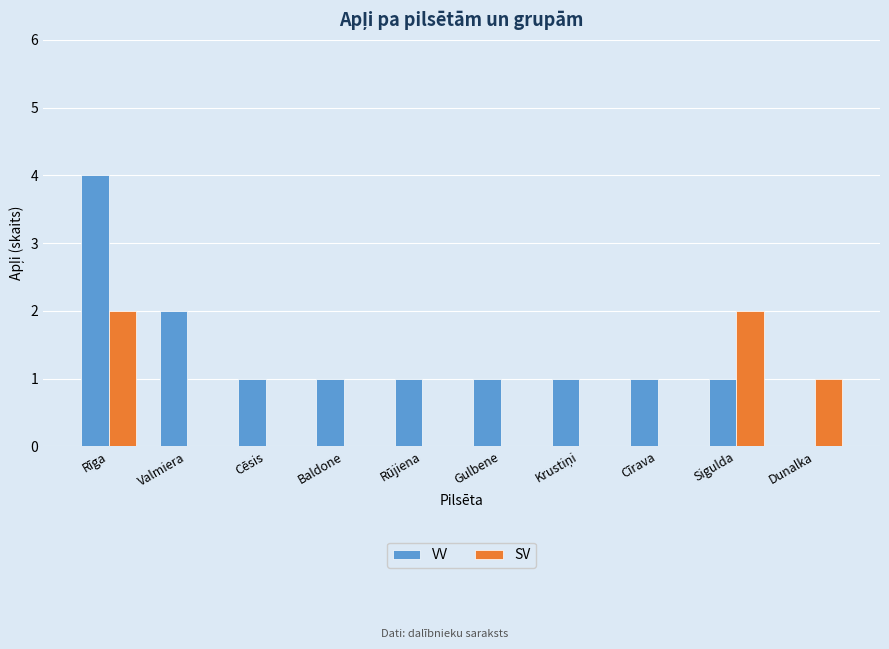

Reading left to right, list all the values displayed in this chart.

VV: 4	2	1	1	1	1	1	1	1	0
SV: 2	0	0	0	0	0	0	0	2	1